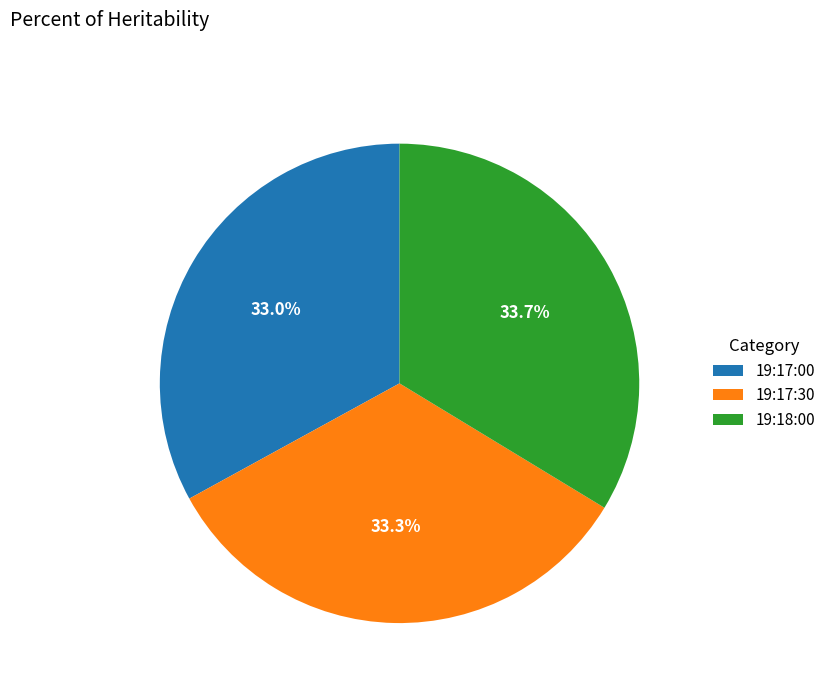

What is the ratio of the value at 19:17:30 to the value at 19:17:00?

1.0